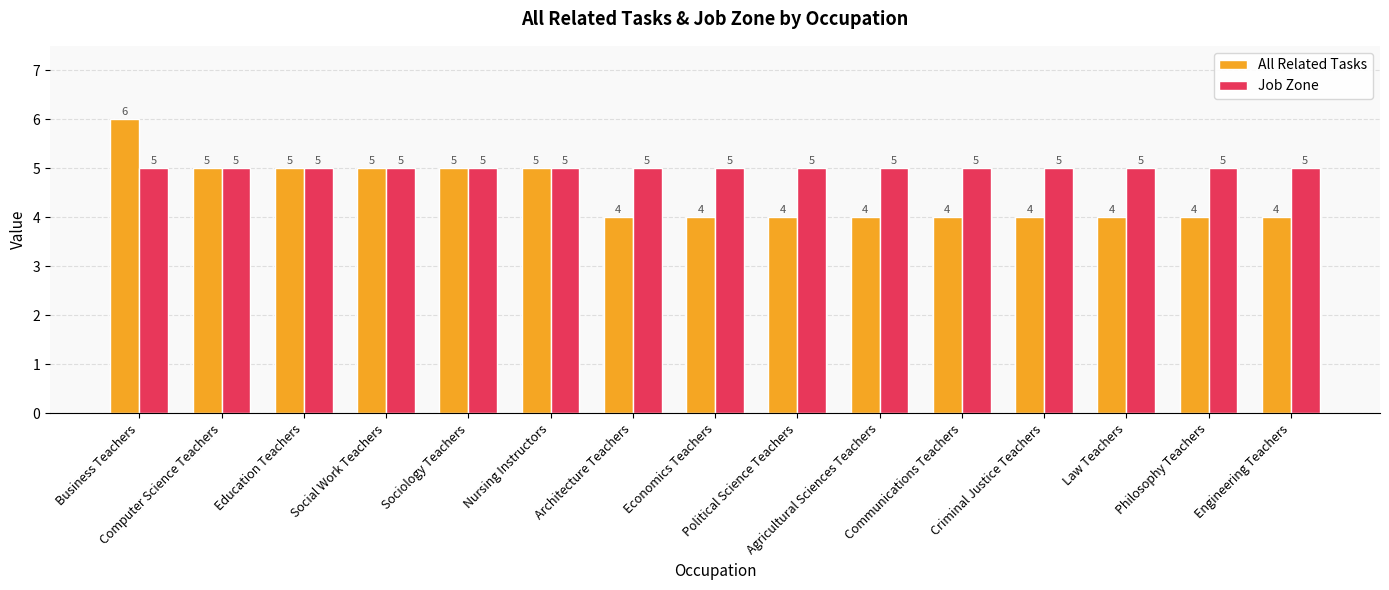

Rank the series by their maximum value, from highest to lowest.

All Related Tasks, Job Zone